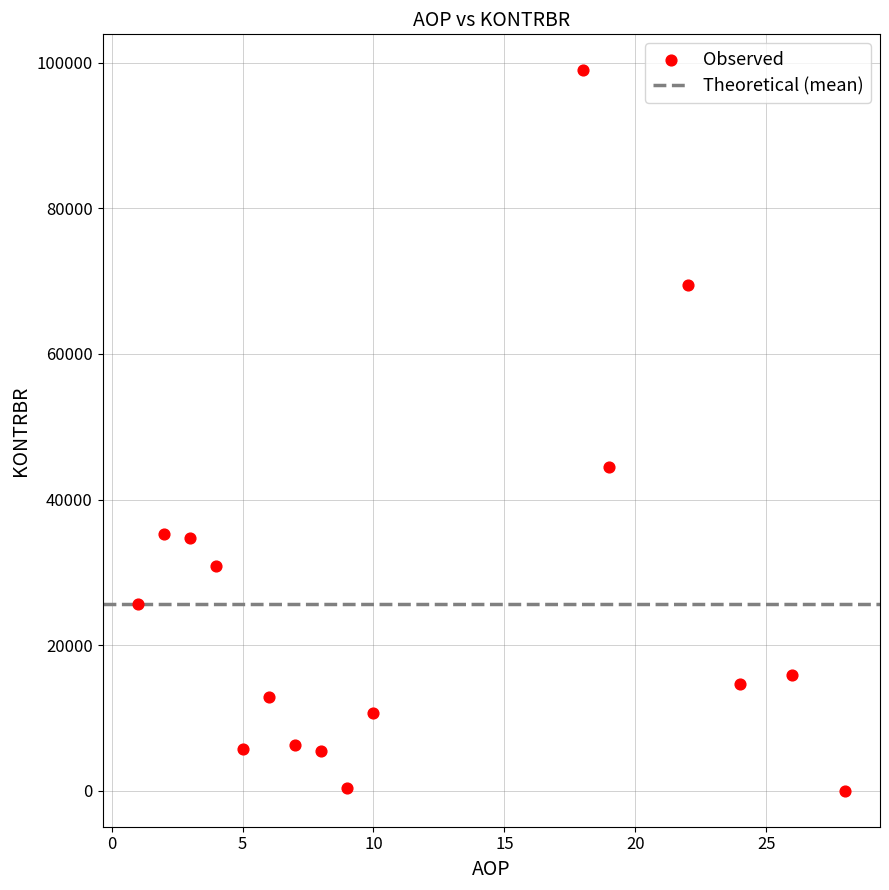

What is the range of X values (max minus min)?

27.0